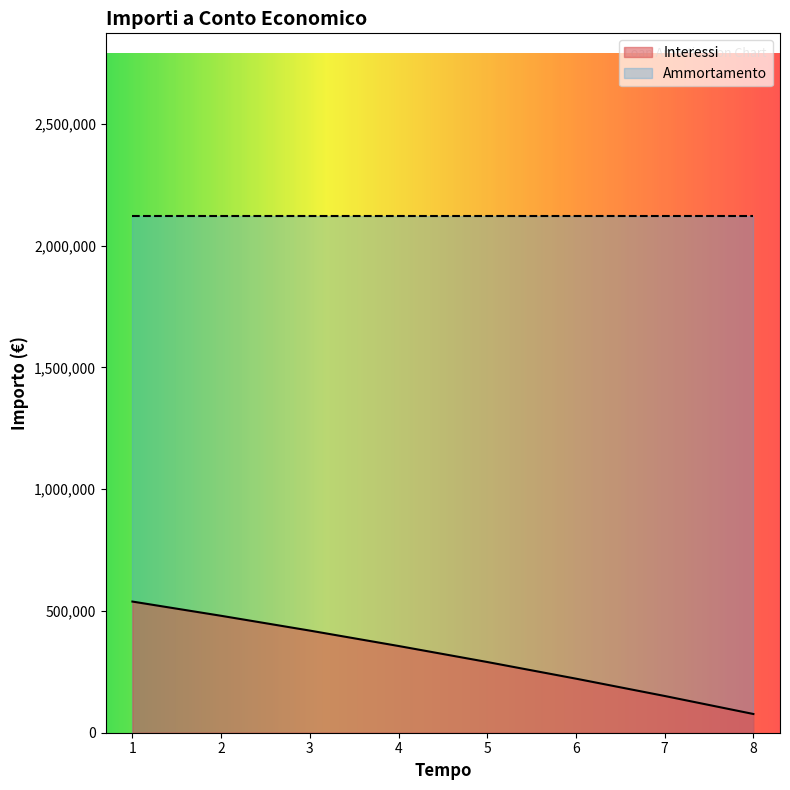

What is the average value?

316813.8